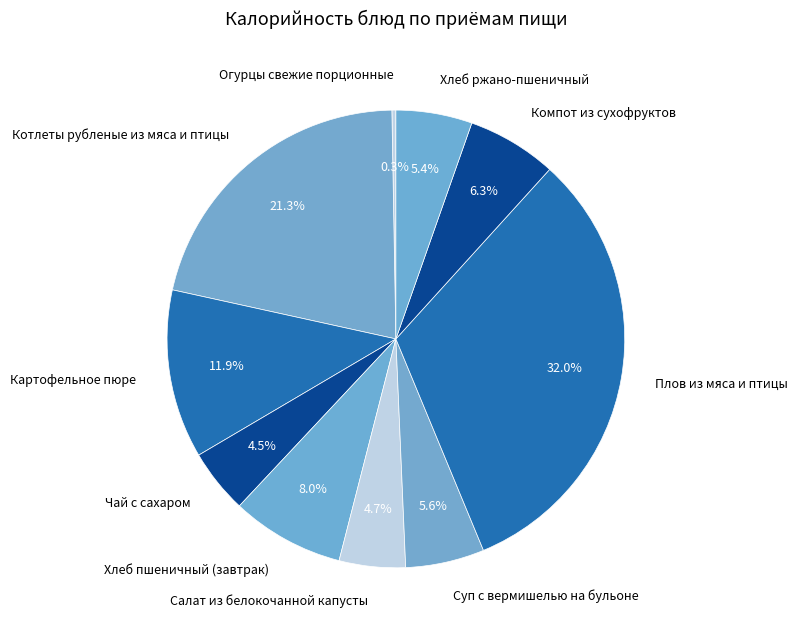

To the nearest percent, what percentage of the pie is Хлеб ржано-пшеничный?

5%